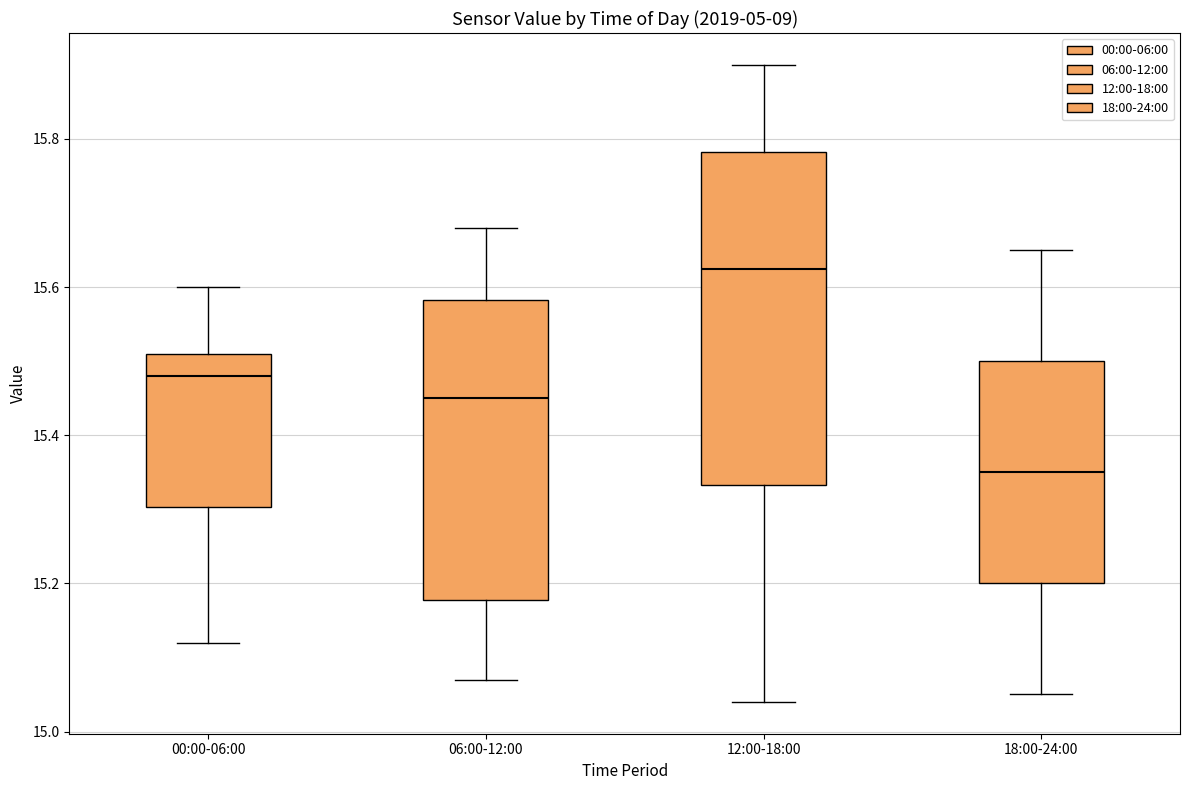

Reading left to right, transcribe this box plot: for each box, give where its median line is, the range the box spans, and where its two whiskers end, as read against the y-axis. The values are not printed on the chart, so give them approximately, as read against the axis.

00:00-06:00: median 15.48, box 15.30 to 15.52, whiskers 15.12 to 15.60
06:00-12:00: median 15.46, box 15.18 to 15.58, whiskers 15.08 to 15.68
12:00-18:00: median 15.62, box 15.34 to 15.78, whiskers 15.04 to 15.90
18:00-24:00: median 15.36, box 15.20 to 15.50, whiskers 15.06 to 15.66